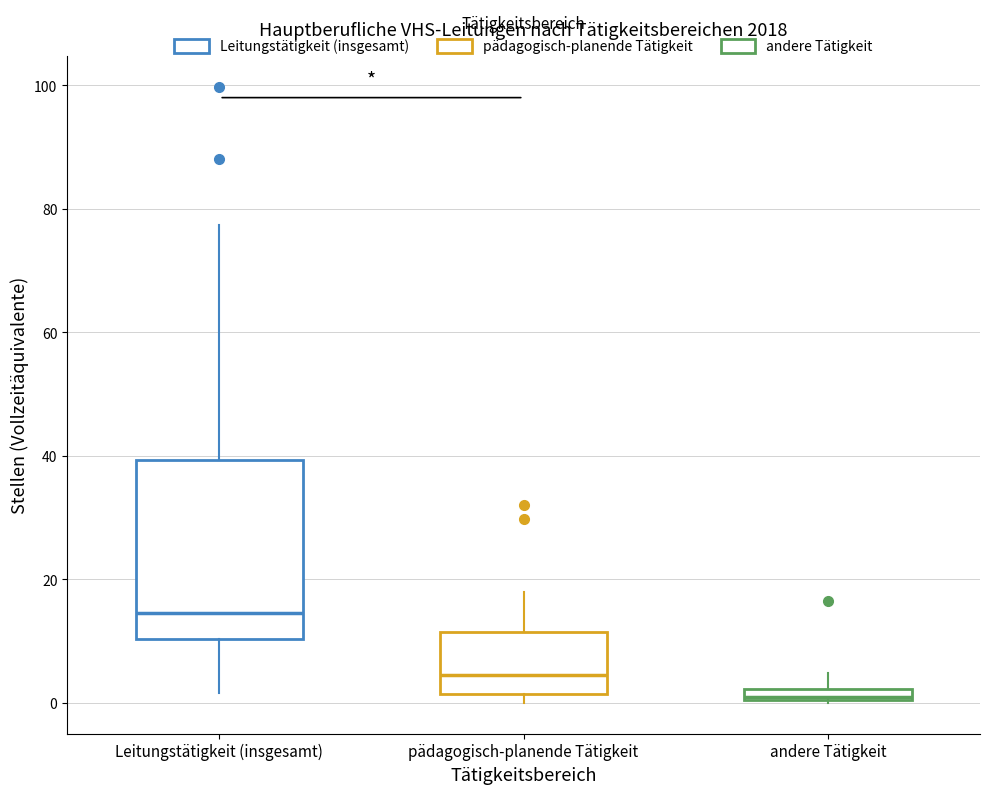

Where is the upper edge of the box for andere Tätigkeit on the y-axis? The values are not printed on the chart, so give them approximately, as read against the axis.

2